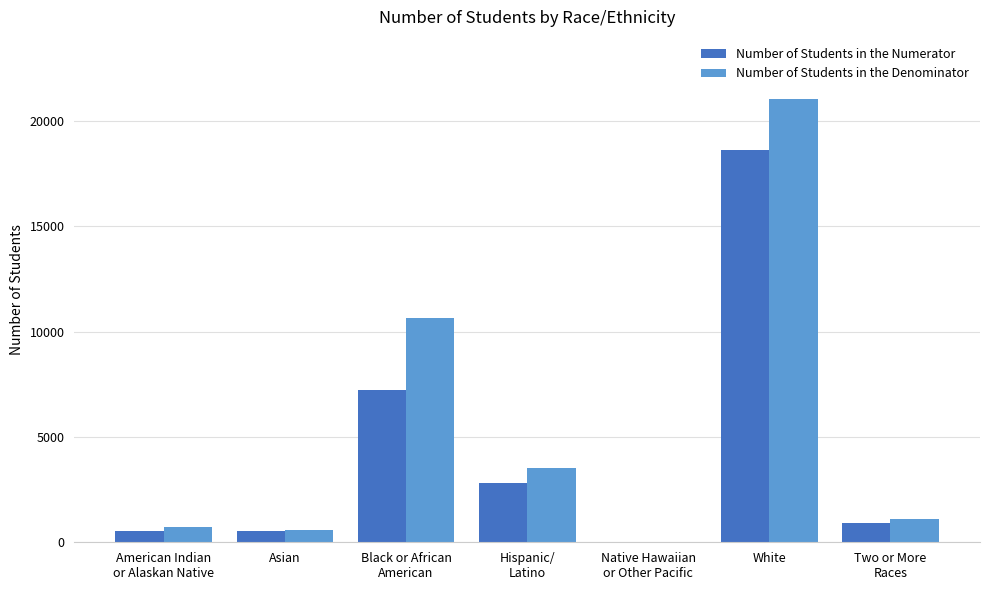

What is the maximum value shown in the chart?

21038